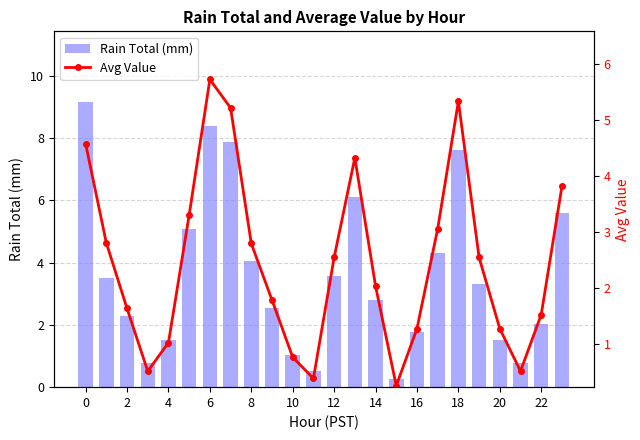

At which label does Rain Total (mm) reach its minimum?

15